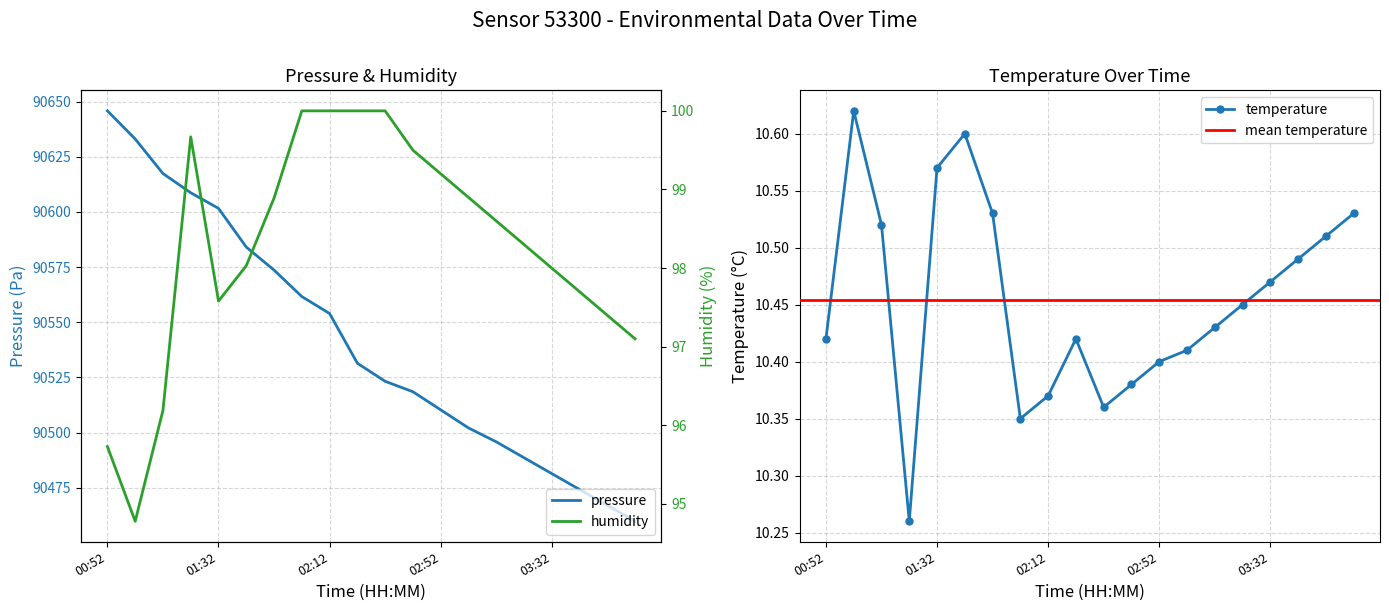

Reading right to left, what are all the values shown in this chart?

pressure: 90459.8	90467.0	90474.2	90481.4	90488.6	90495.8	90502.1	90510.3	90518.5	90523.2	90531.4	90553.9	90561.6	90573.6	90584.1	90601.6	90608.7	90617.4	90633.0	90645.8
temperature: 10.5	10.5	10.5	10.5	10.4	10.4	10.4	10.4	10.4	10.4	10.4	10.4	10.3	10.5	10.6	10.6	10.3	10.5	10.6	10.4
humidity: 97.1	97.4	97.7	98.0	98.3	98.6	98.9	99.2	99.5	100.0	100.0	100.0	100.0	98.9	98.0	97.6	99.7	96.2	94.8	95.7